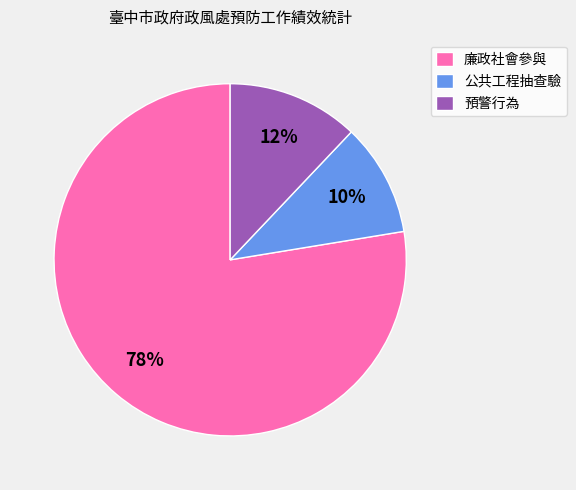

What percentage is the 預警行為 slice, to the nearest percent?

12%